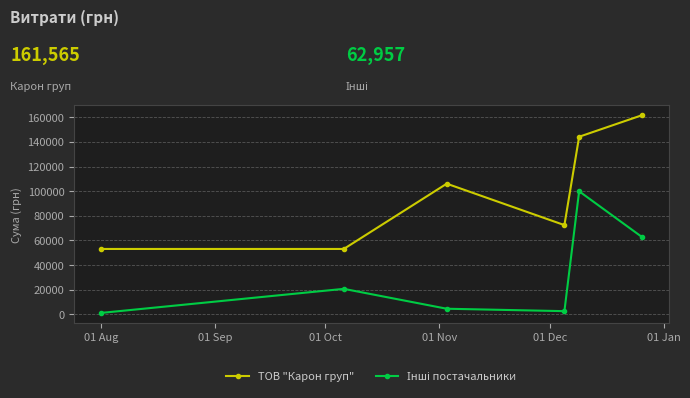

What is the minimum value for ТОВ "Карон груп"?

53051.4